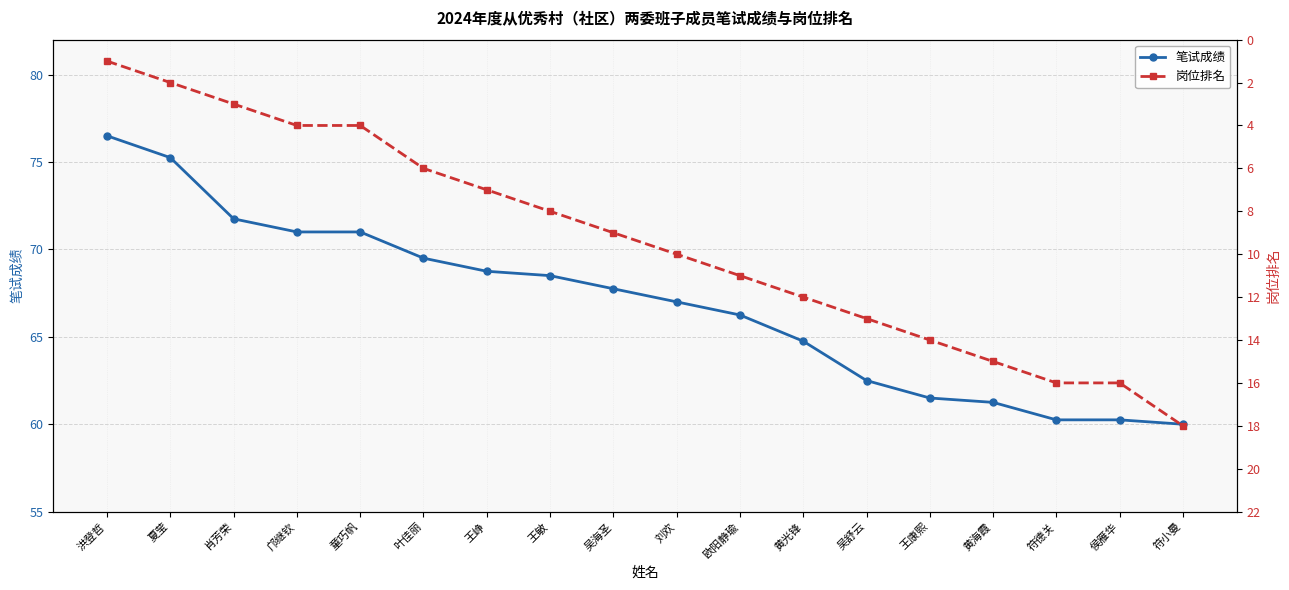

True or false: 笔试成绩 and 岗位排名 intersect in this chart.

False